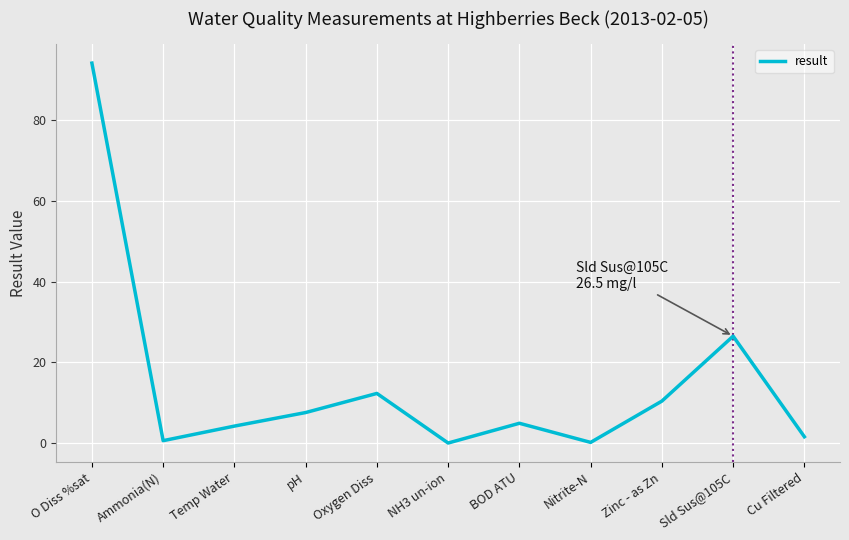

What is the sum of all values?

162.4